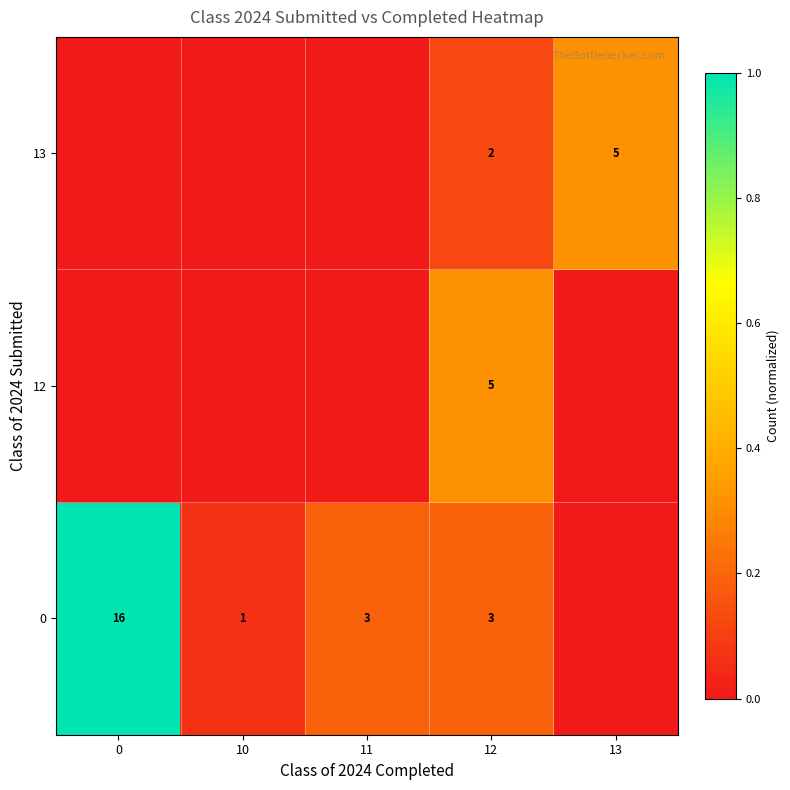

Which series changed the most between 10 and 11?

row_0